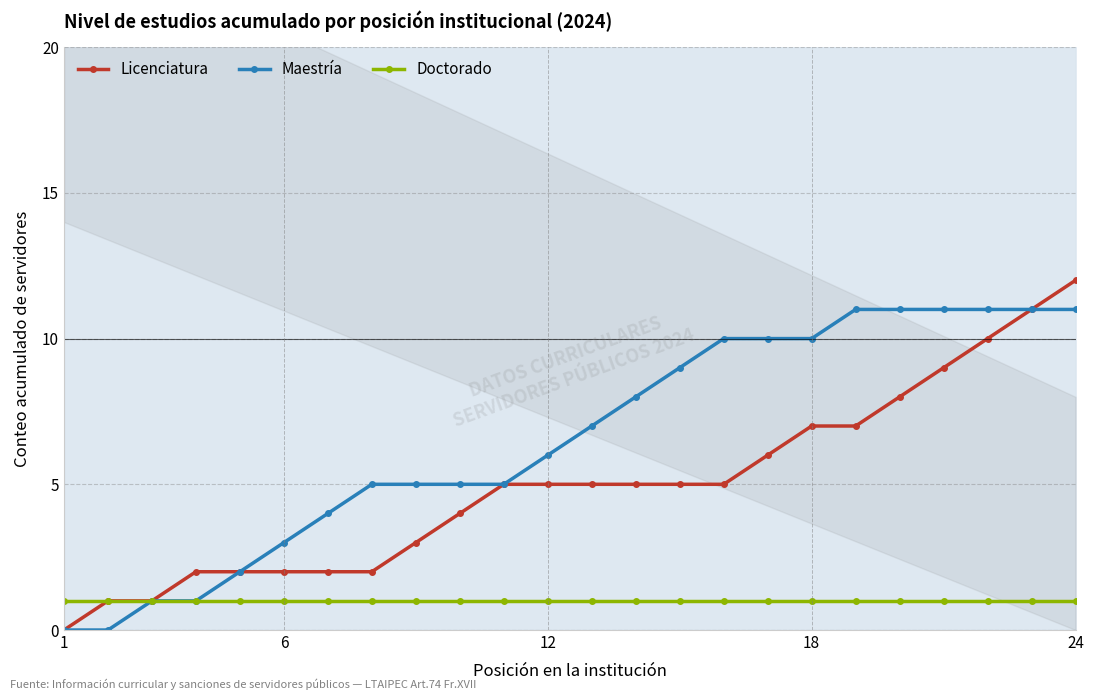

The value of Licenciatura at 1 is 7. True or false?

False